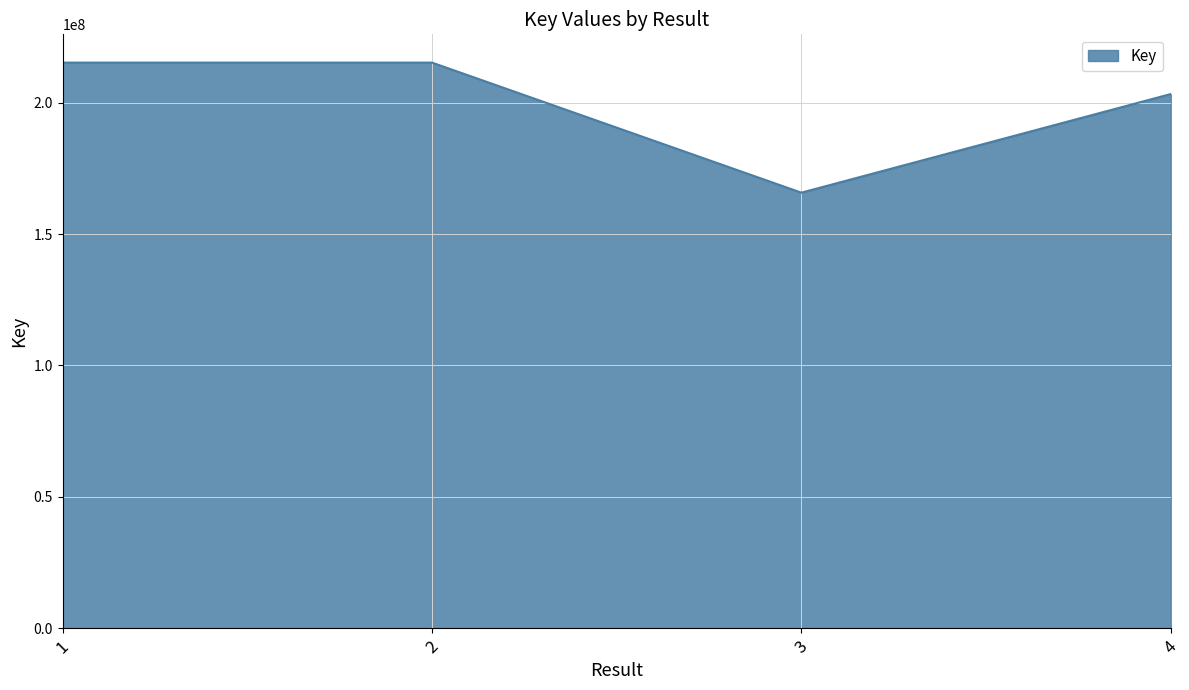

Which has a higher value, 4 or 3?

4